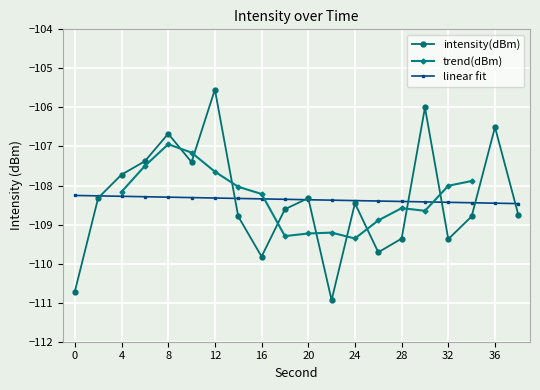

Reading right to left, transcribe all the data shown in this chart.

38=-108.8	36=-106.5	34=-108.8	32=-109.4	30=-106.0	28=-109.4	26=-109.7	24=-108.5	22=-110.9	20=-108.3	18=-108.6	16=-109.8	14=-108.8	12=-105.5	10=-107.4	8=-106.7	6=-107.4	4=-107.7	2=-108.3	0=-110.7